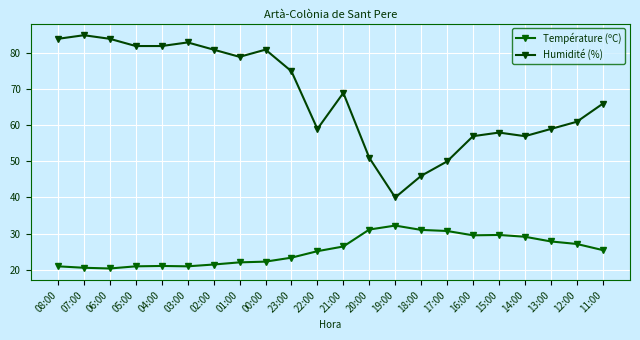

What is the difference between the maximum and minimum values in the Humidité (%) series?

45.0